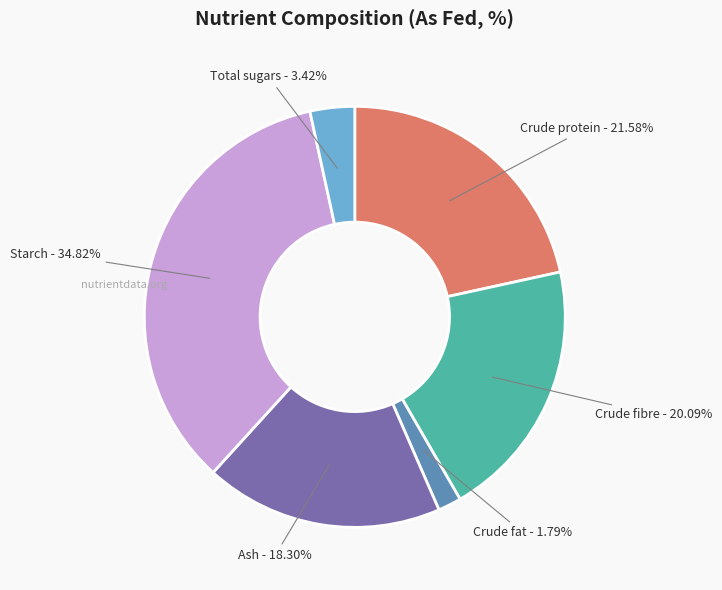

Which slice is the smallest?

Crude fat